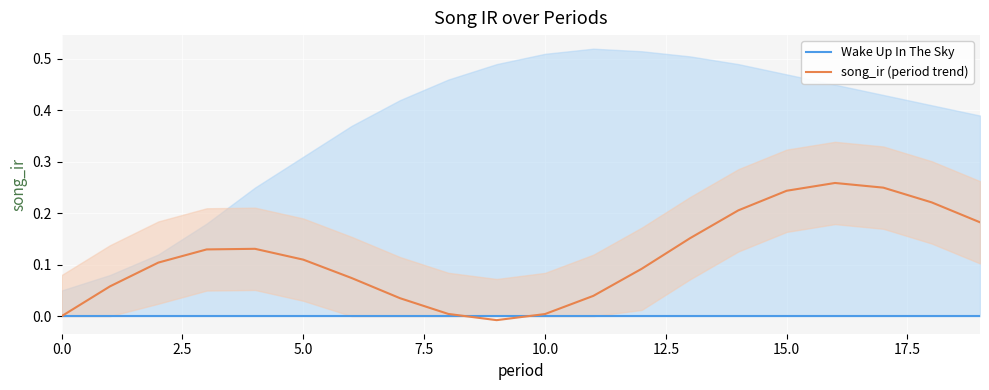

Is it true that song_ir (period trend) equals 0.0 at 11?

True